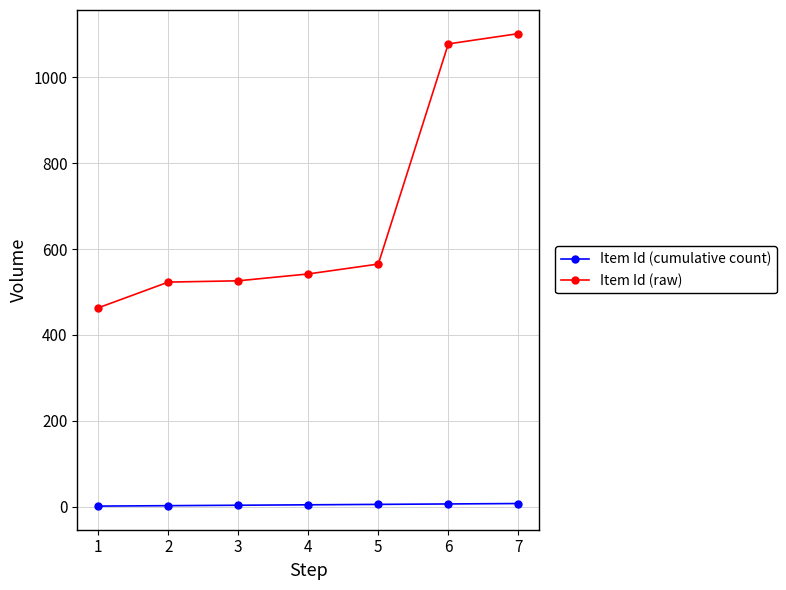

Rank the series by their average value, from lowest to highest.

Item Id (cumulative count), Item Id (raw)